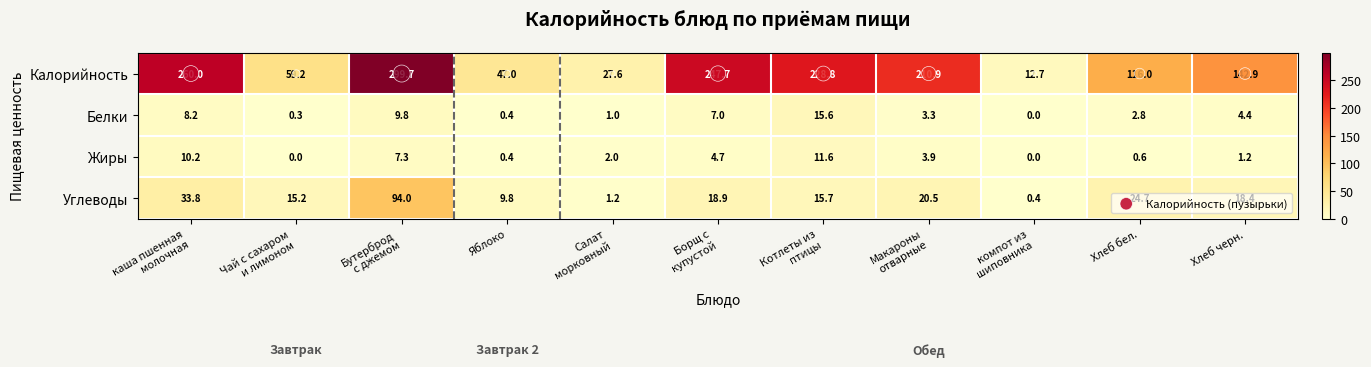

What is the sum of all Белки values?

52.8